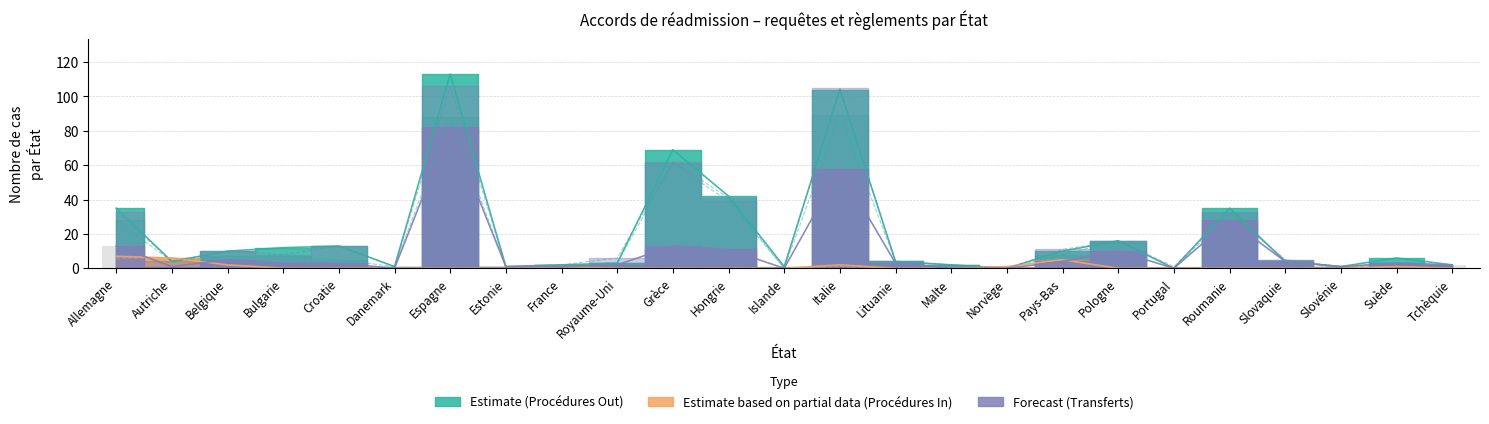

Is it true that Procédures In equals 0 at Croatie?

True